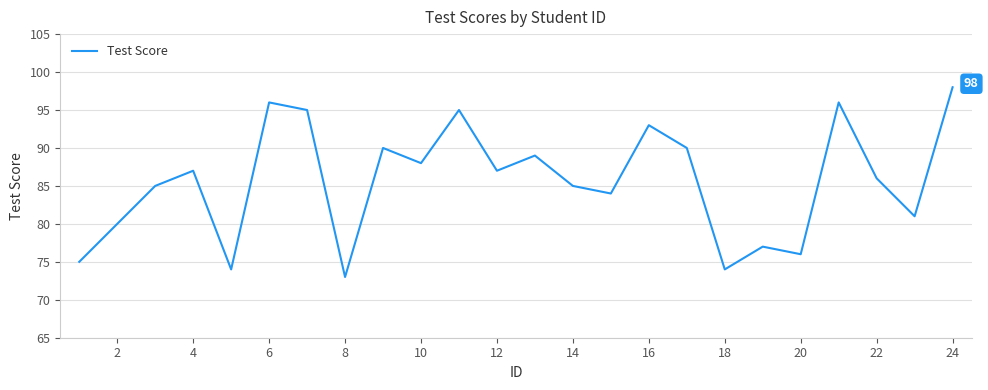

What is the greatest value displayed?

98